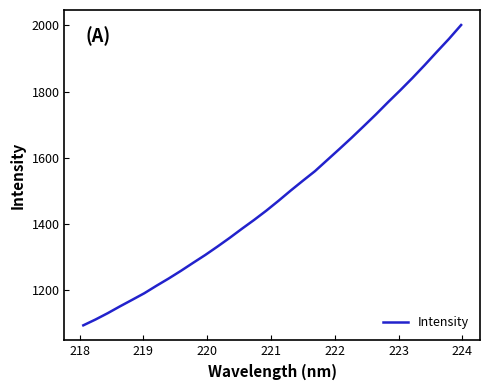

What is the smallest value displayed?

1094.1